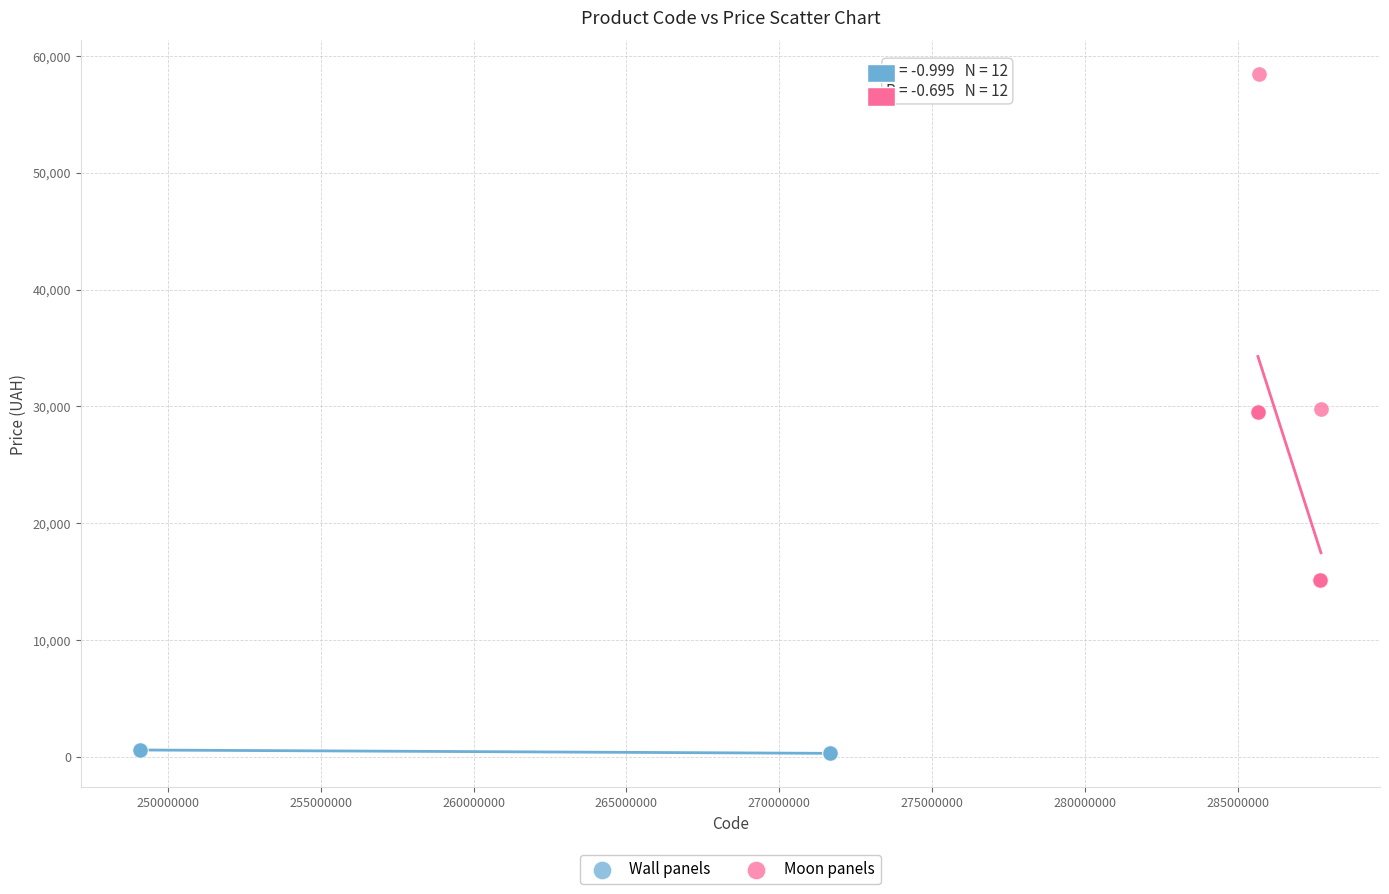

Which series has the largest Y range (max minus min)?

Moon panels